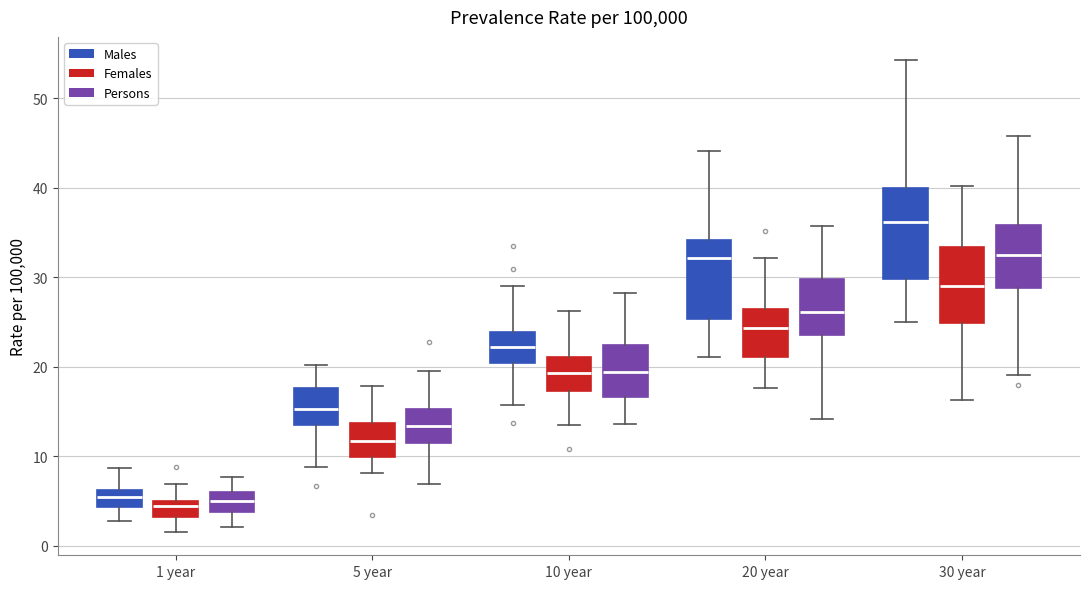

Reading left to right, read every box against the y-axis: the position of its median line, the range the box covers, and the ends of its whiskers. The values are not printed on the chart, so give them approximately, as read against the axis.

1 year (Males): median 5, box 4 to 6, whiskers 3 to 9
1 year (Females): median 4, box 3 to 5, whiskers 2 to 7
1 year (Persons): median 5, box 4 to 6, whiskers 2 to 8
5 year (Males): median 15, box 14 to 18, whiskers 9 to 20
5 year (Females): median 12, box 10 to 14, whiskers 8 to 18
5 year (Persons): median 13, box 12 to 15, whiskers 7 to 20
10 year (Males): median 22, box 20 to 24, whiskers 16 to 29
10 year (Females): median 19, box 17 to 21, whiskers 14 to 26
10 year (Persons): median 19, box 17 to 22, whiskers 14 to 28
20 year (Males): median 32, box 25 to 34, whiskers 21 to 44
20 year (Females): median 24, box 21 to 27, whiskers 18 to 32
20 year (Persons): median 26, box 24 to 30, whiskers 14 to 36
30 year (Males): median 36, box 30 to 40, whiskers 25 to 54
30 year (Females): median 29, box 25 to 33, whiskers 16 to 40
30 year (Persons): median 32, box 29 to 36, whiskers 19 to 46